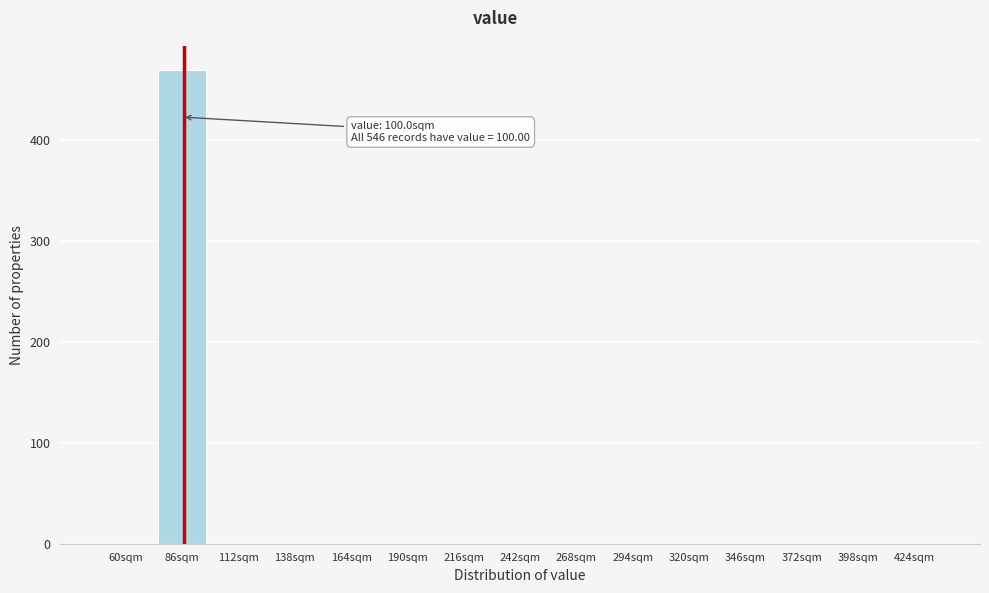

Reading right to left, list all the values displayed in this chart.

424sqm=0	398sqm=0	372sqm=0	346sqm=0	320sqm=0	294sqm=0	268sqm=0	242sqm=0	216sqm=0	190sqm=0	164sqm=0	138sqm=0	112sqm=0	86sqm=470	60sqm=0